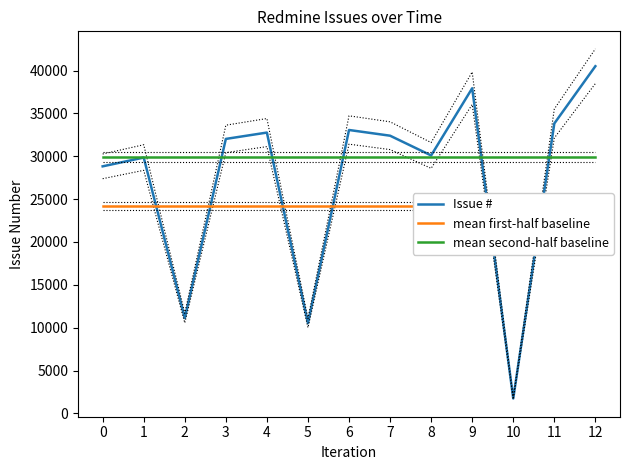

Between which two adjacent categories do Issue # and mean first-half baseline first intersect?

1 and 2